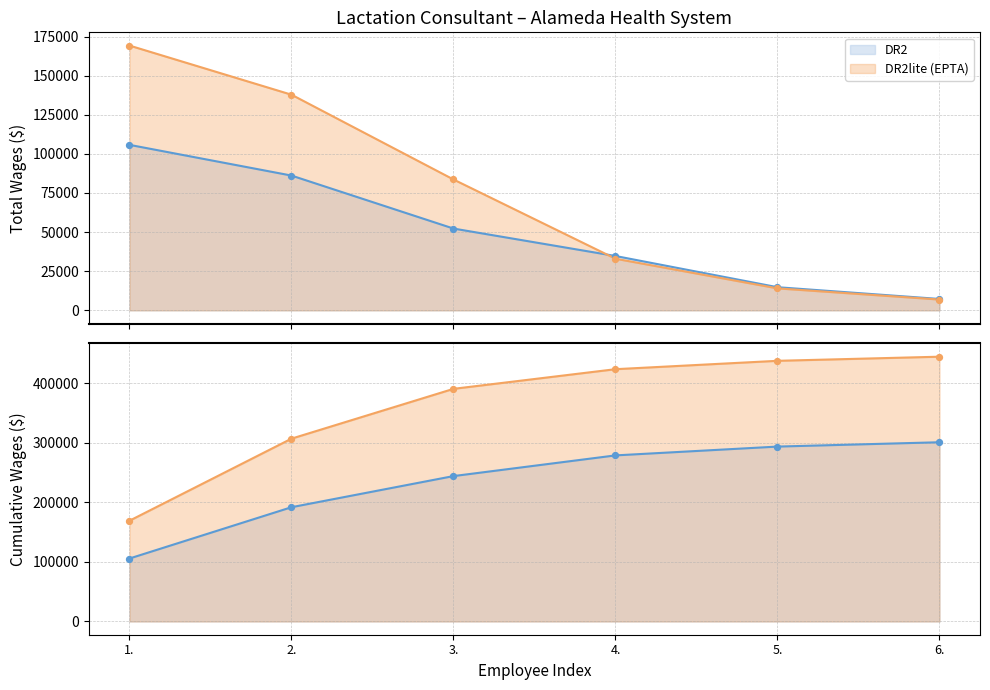

What is the change in value from 2. to 6.?

-78857